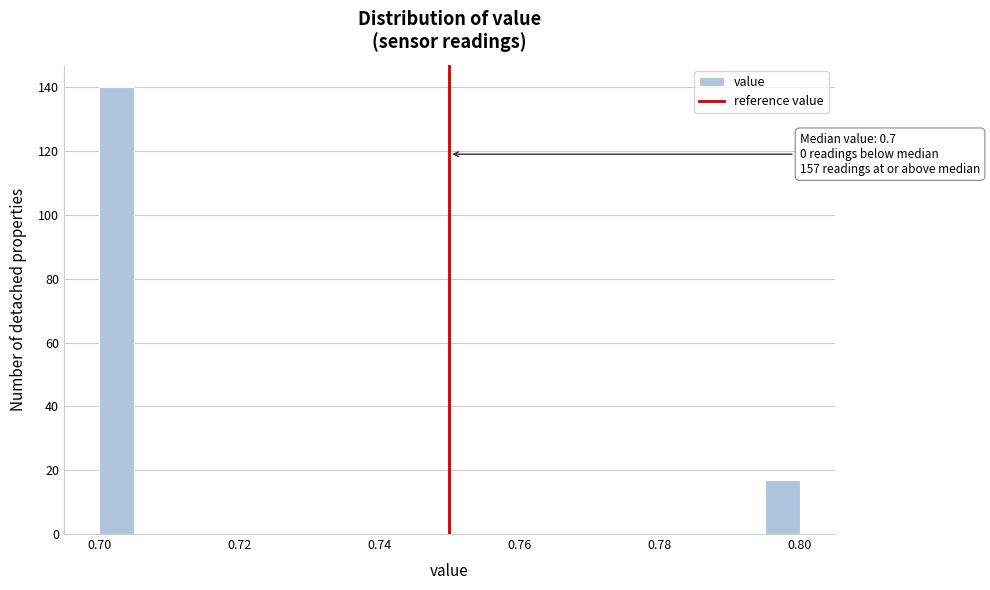

Read against the x-axis, roughly where is the centre of the tallest bar?

0.702